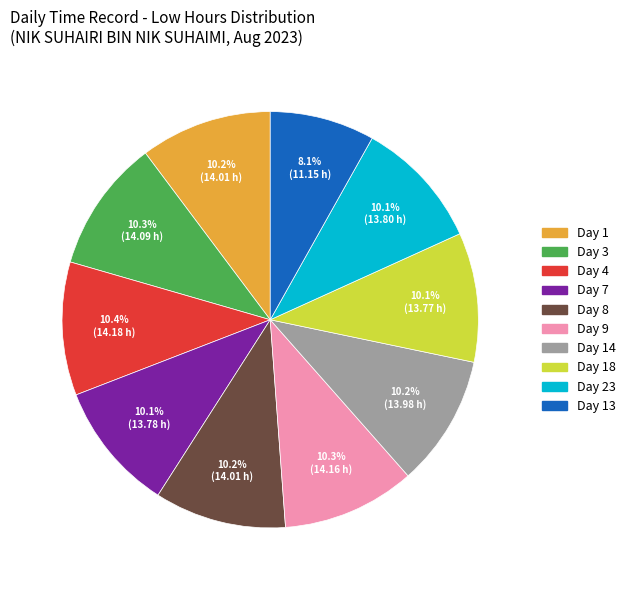

Is there a majority slice in this chart?

No